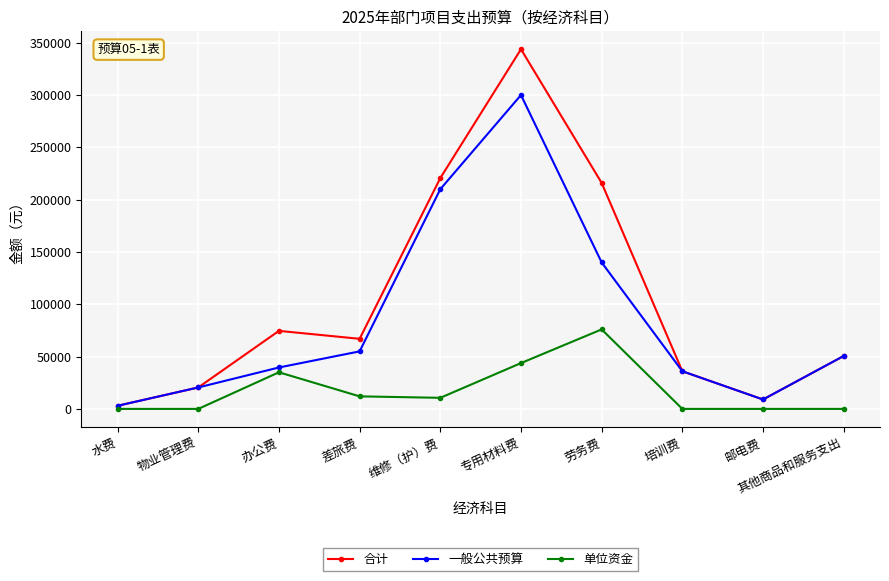

Where does the 合计 series first go above 67000?

办公费